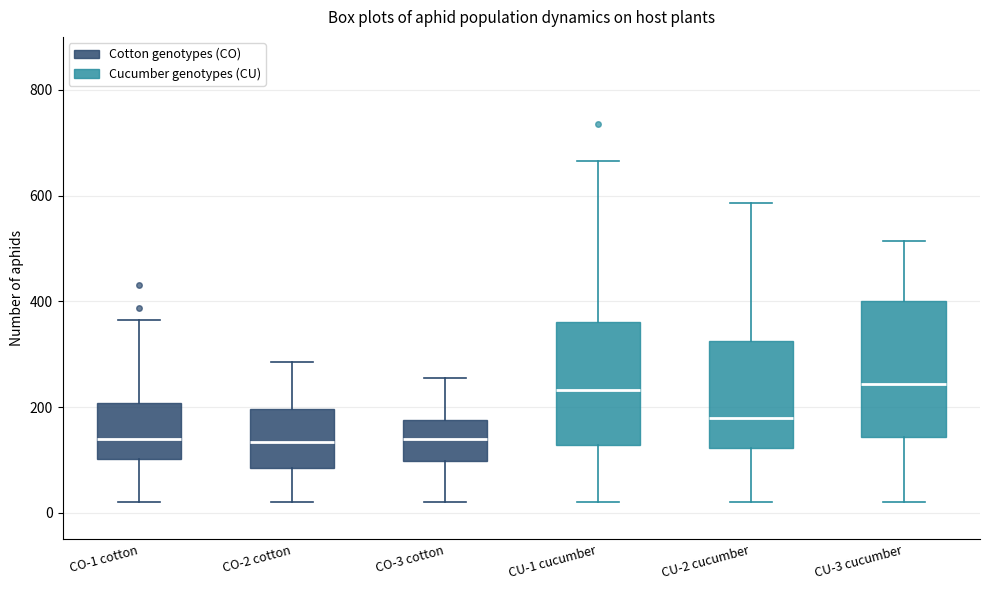

Where does the median line of the box for CU-2 cucumber sit on the y-axis? The values are not printed on the chart, so give them approximately, as read against the axis.

180